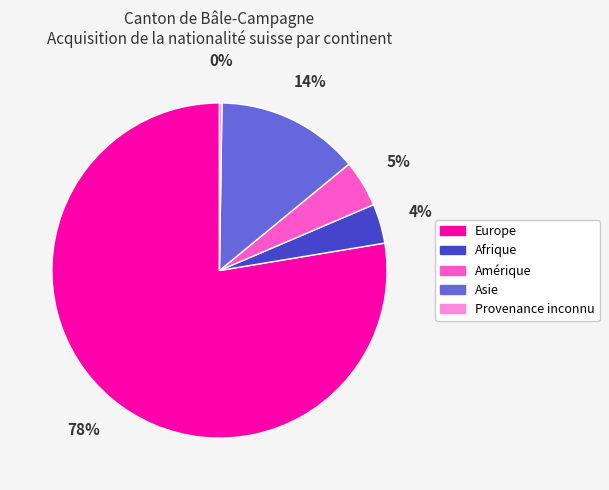

To the nearest percent, what is the difference between the largest and smallest slice percentages?

77%